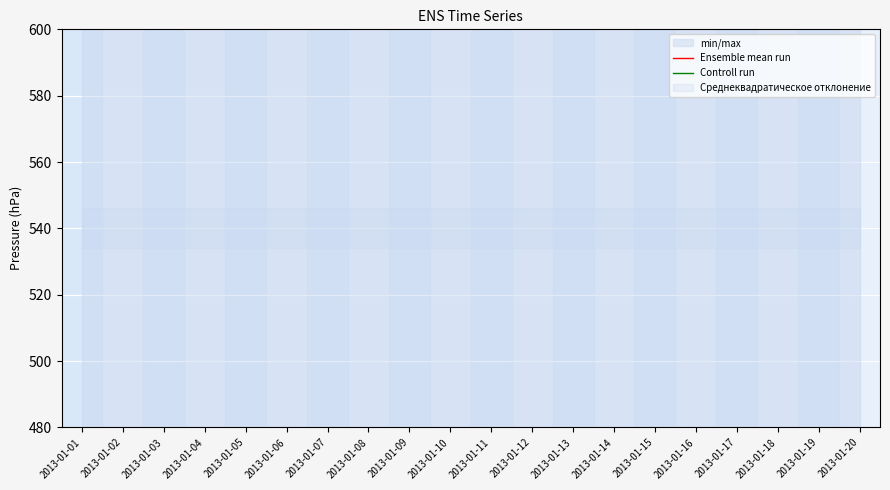

Rank the series at 2013-01-10 from highest to lowest value.

Ensemble mean run, Controll run